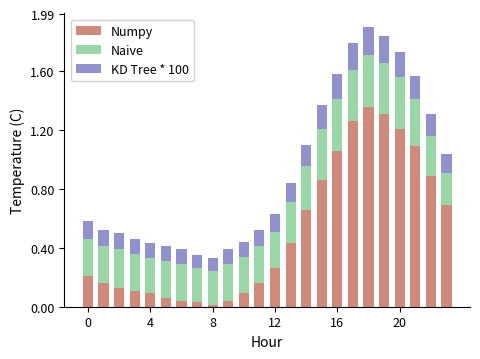

What is the average value of the Numpy series?

0.5